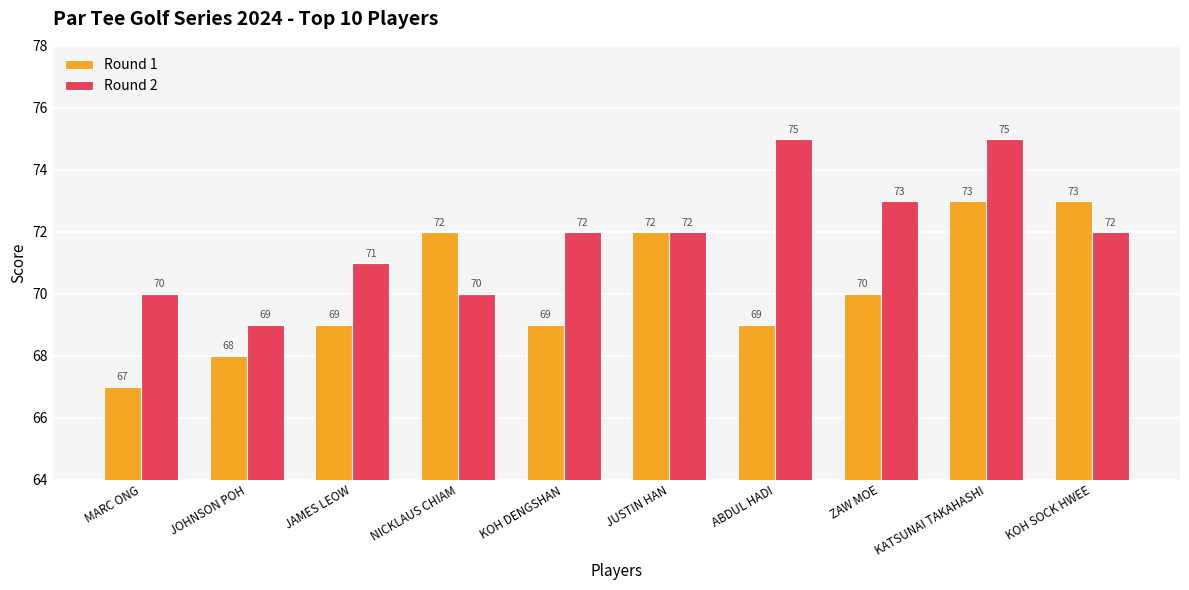

What is the spread (max minus min) of values at ABDUL HADI?

6